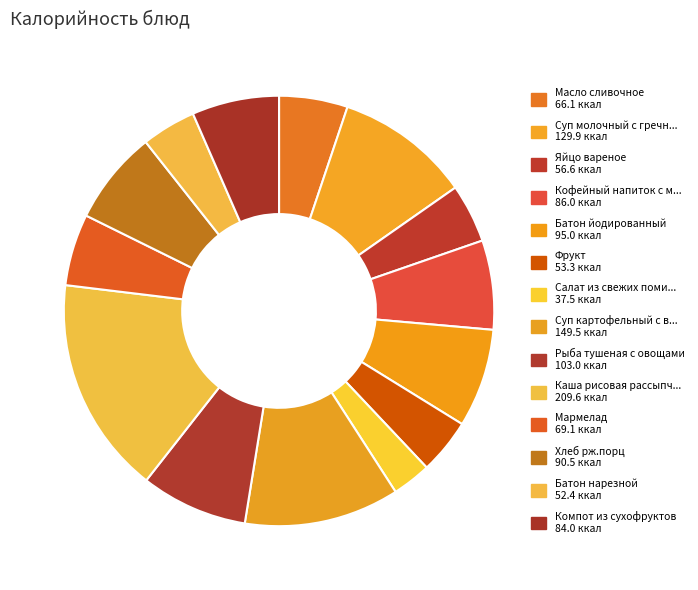

To the nearest percent, what is the average slice percentage?

7%